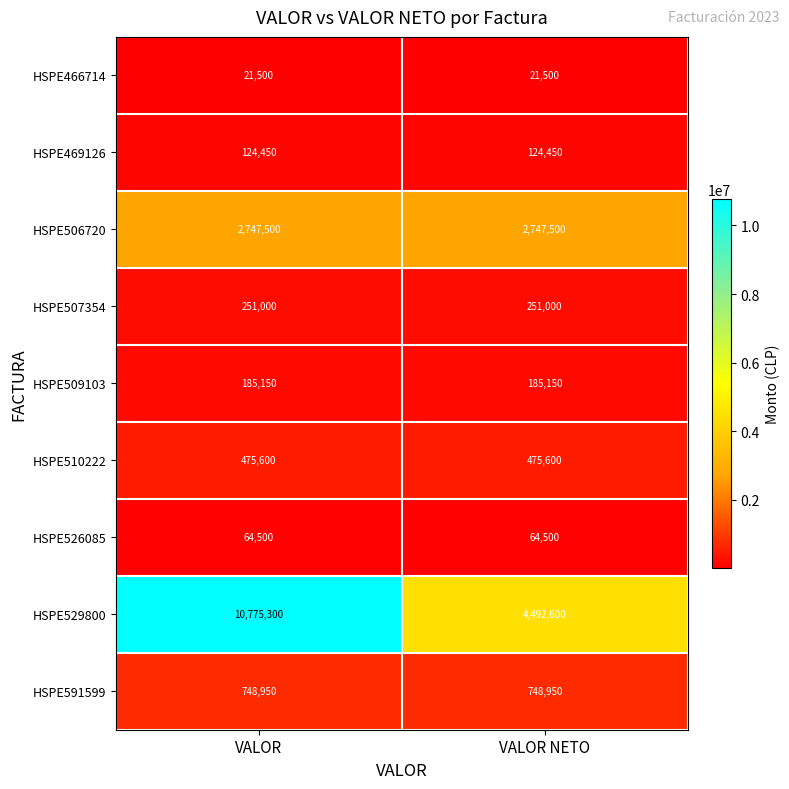

What is the total value across all series at VALOR NETO?

9111250